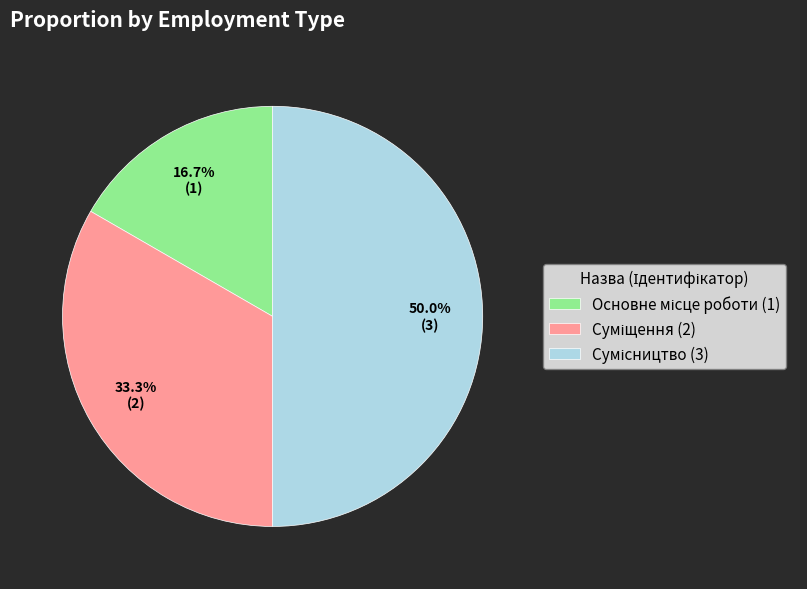

To the nearest percent, what is the combined percentage of Основне місце роботи and Суміщення?

50%